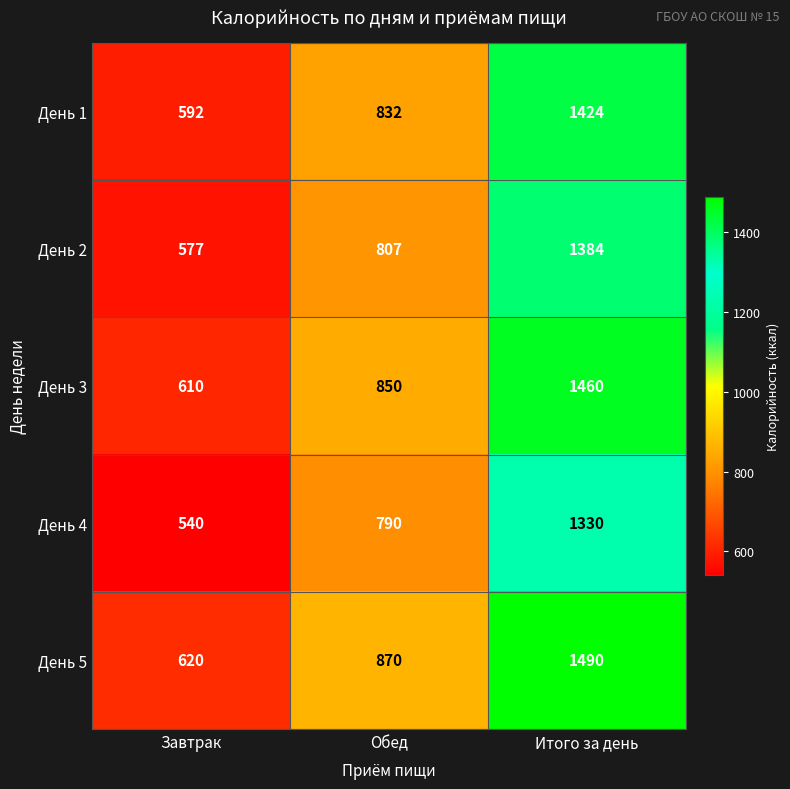

What is the minimum value for День 2?

577